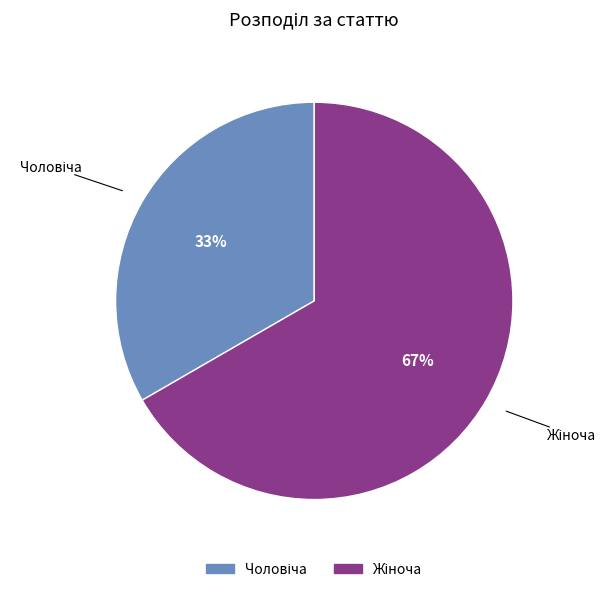

Is there any slice that represents more than half of the pie?

Yes